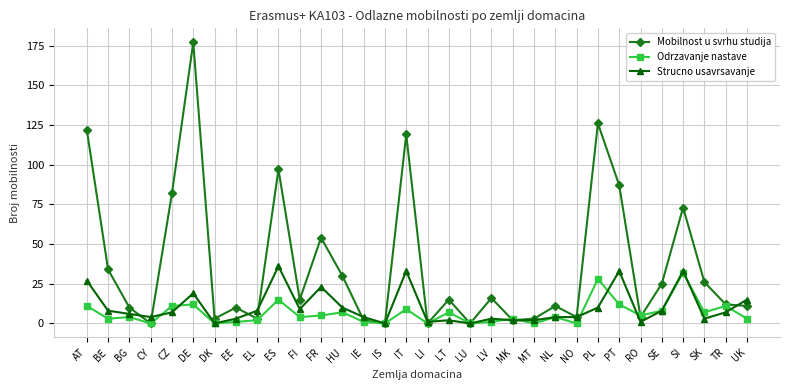

What is the difference between the second highest and minimum values in the Odrzavanje nastave series?

28